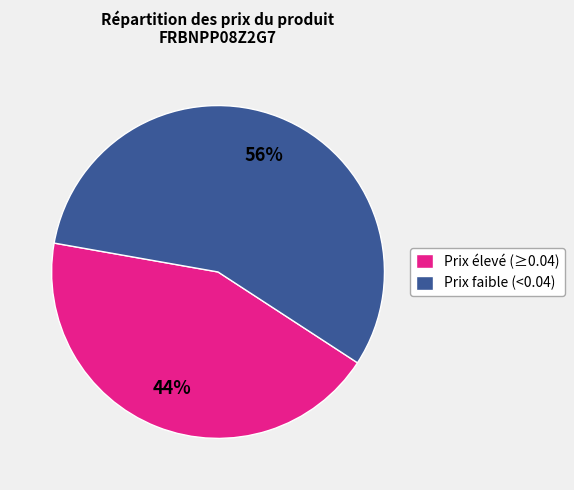

What is the largest slice in the pie chart?

Prix faible (<0.04)